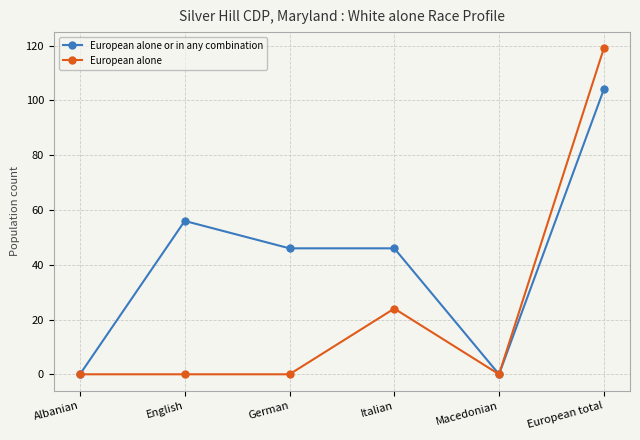

Which series changed the most between English and German?

European alone or in any combination